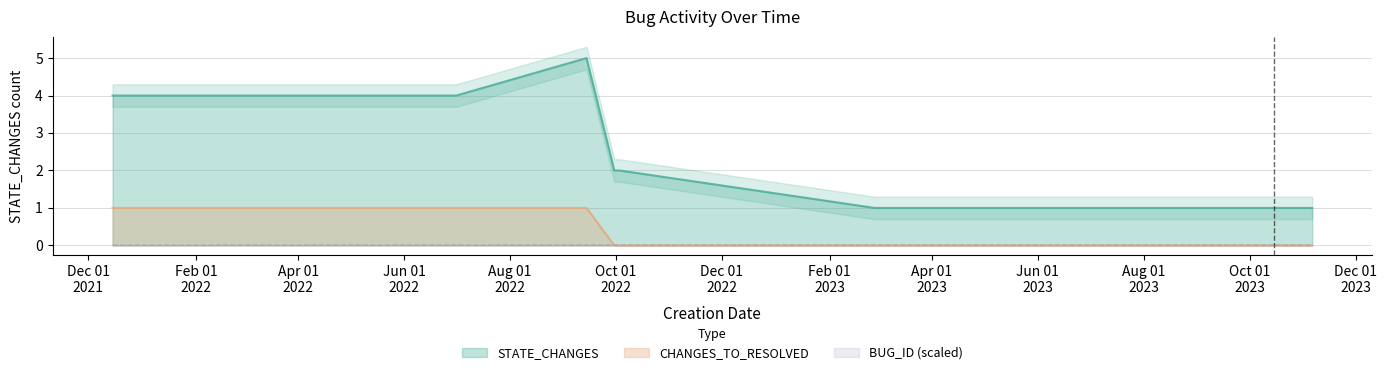

What is the maximum value shown in the chart?

5.0